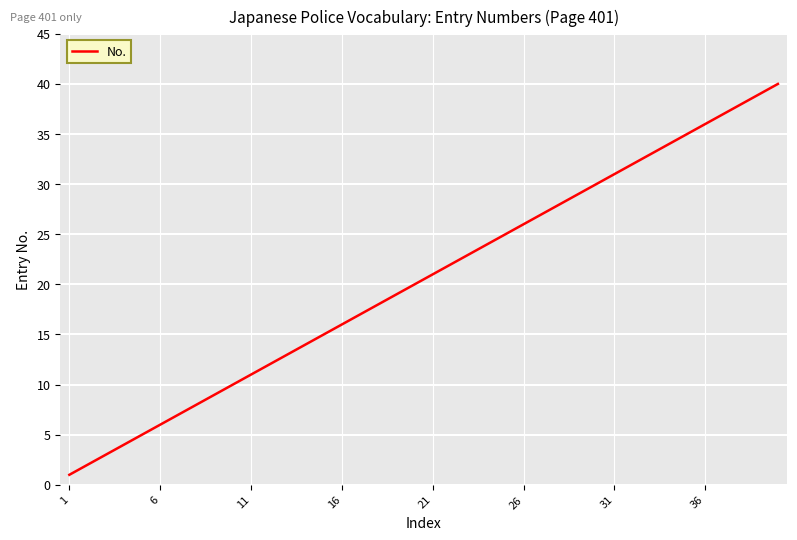

Reading right to left, what are all the values shown in this chart?

40	39	38	37	36	35	34	33	32	31	30	29	28	27	26	25	24	23	22	21	20	19	18	17	16	15	14	13	12	11	10	9	8	7	6	5	4	3	2	1